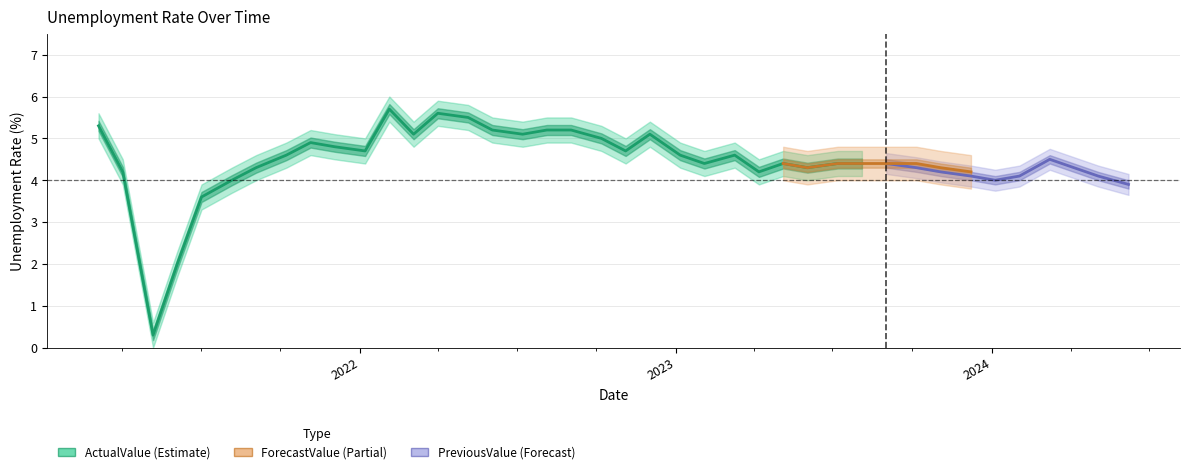

Between 5 and 37, which series saw the biggest shift?

ActualValue